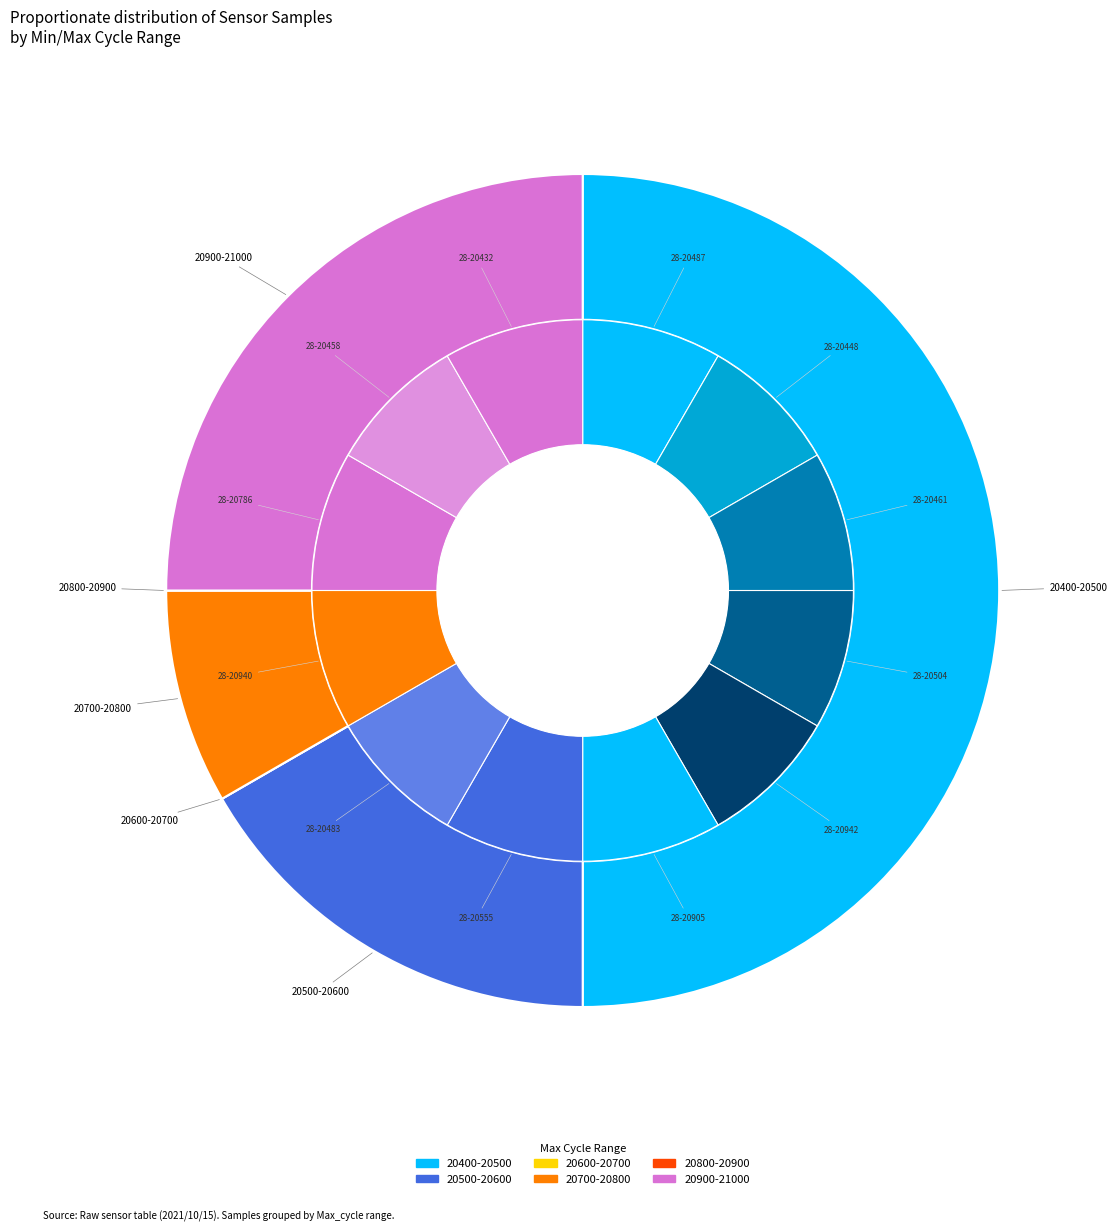

To the nearest percent, what percentage of the pie is 28-20905?

8%